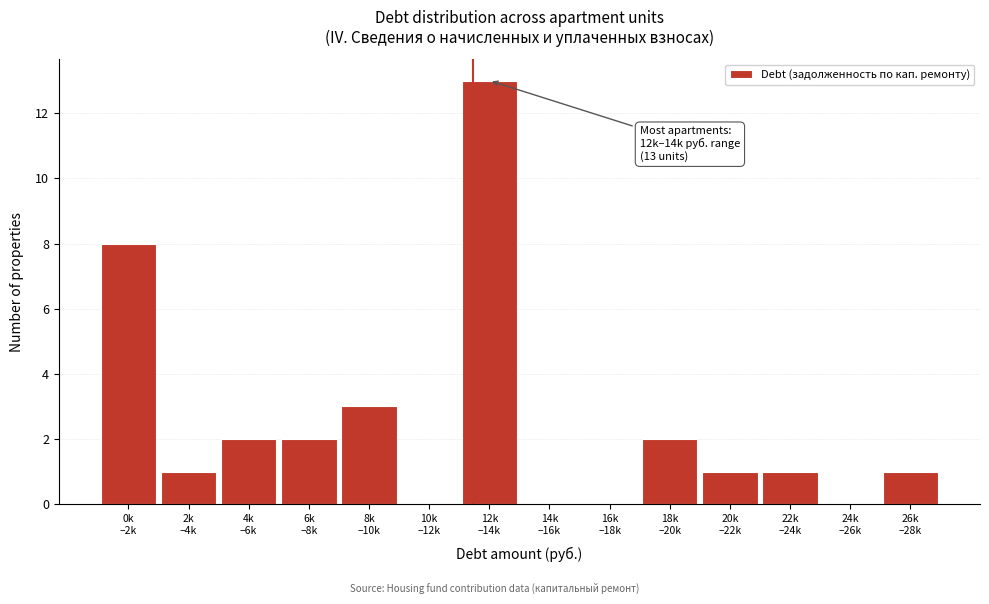

What is the greatest value displayed?

13